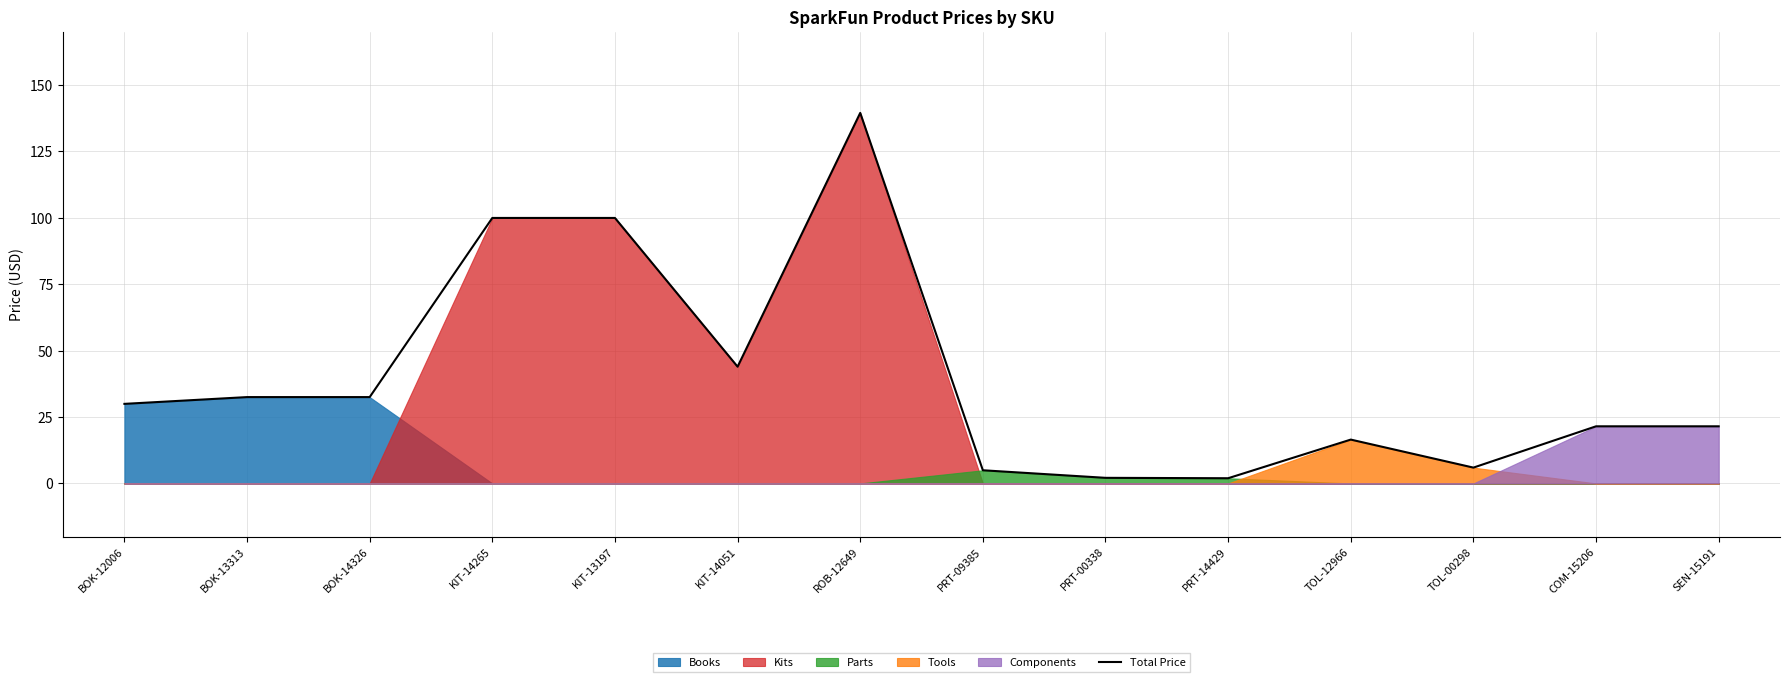

What position from the right is PRT-09385?

7